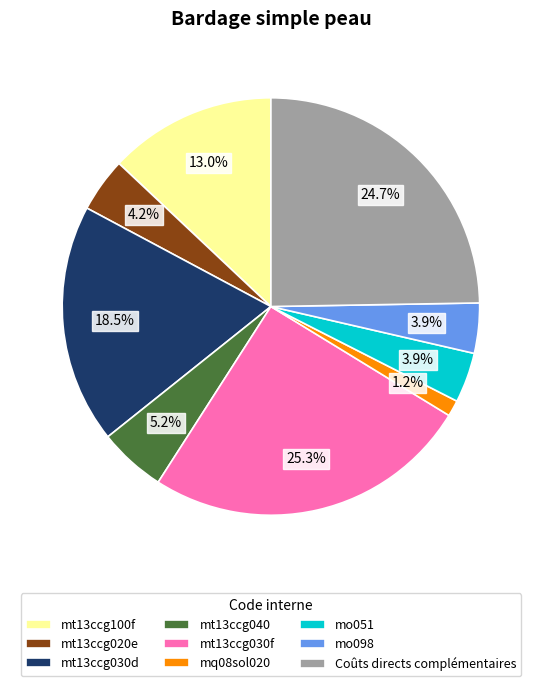

What is the largest slice in the pie chart?

mt13ccg030f